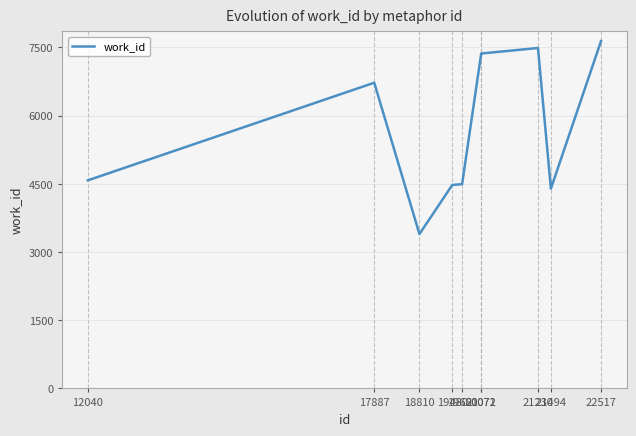

What is the change in value from 19681 to 21494?

-99